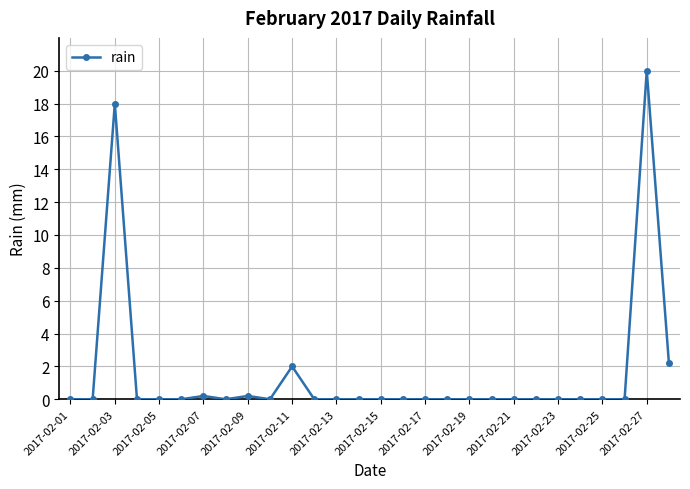

True or false: the data has more than 1 interior local peaks.

True